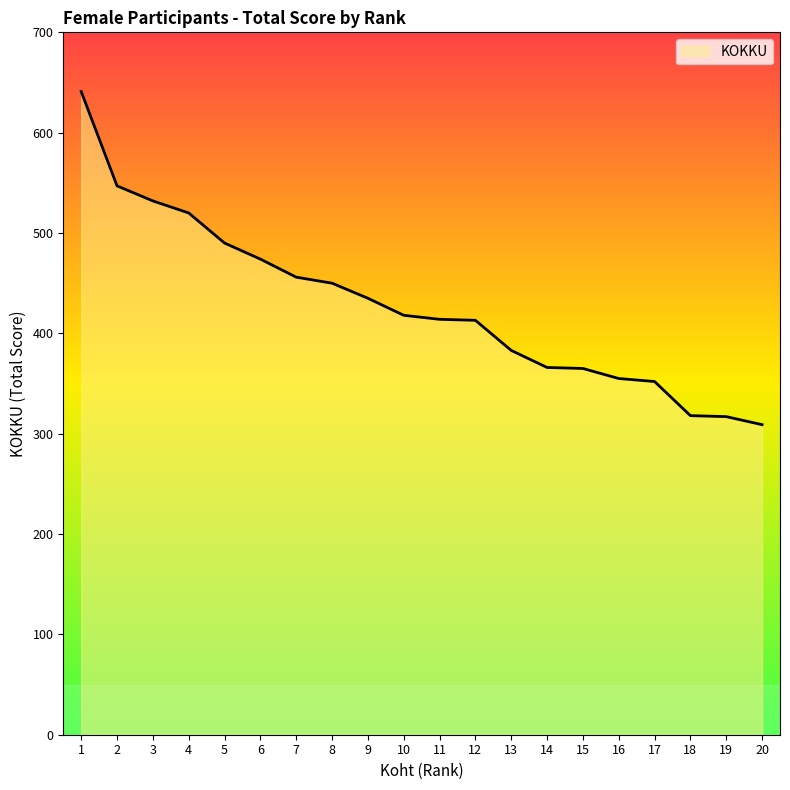

How many lines are shown in the chart?

1